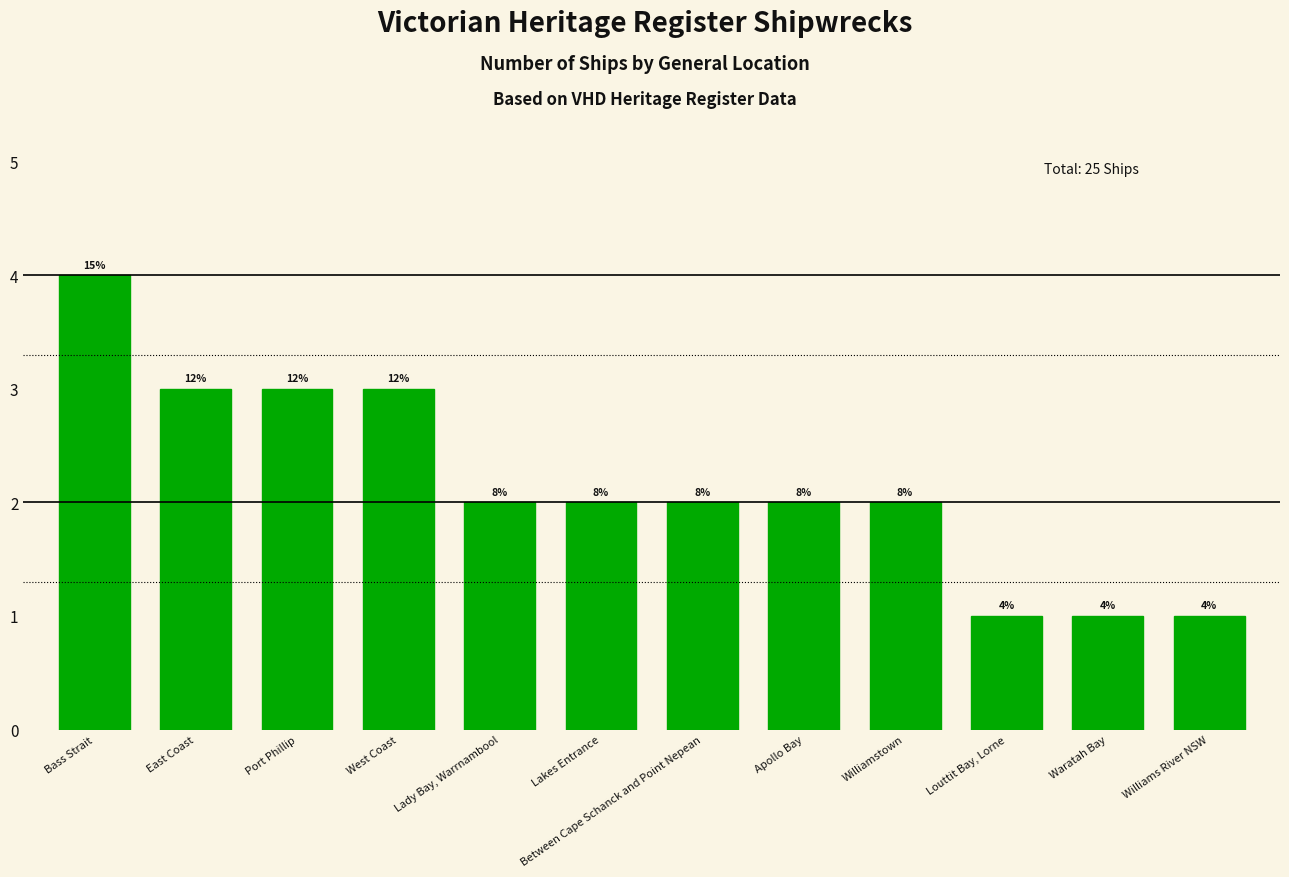

Is it true that the value at Bass Strait is 4?

True